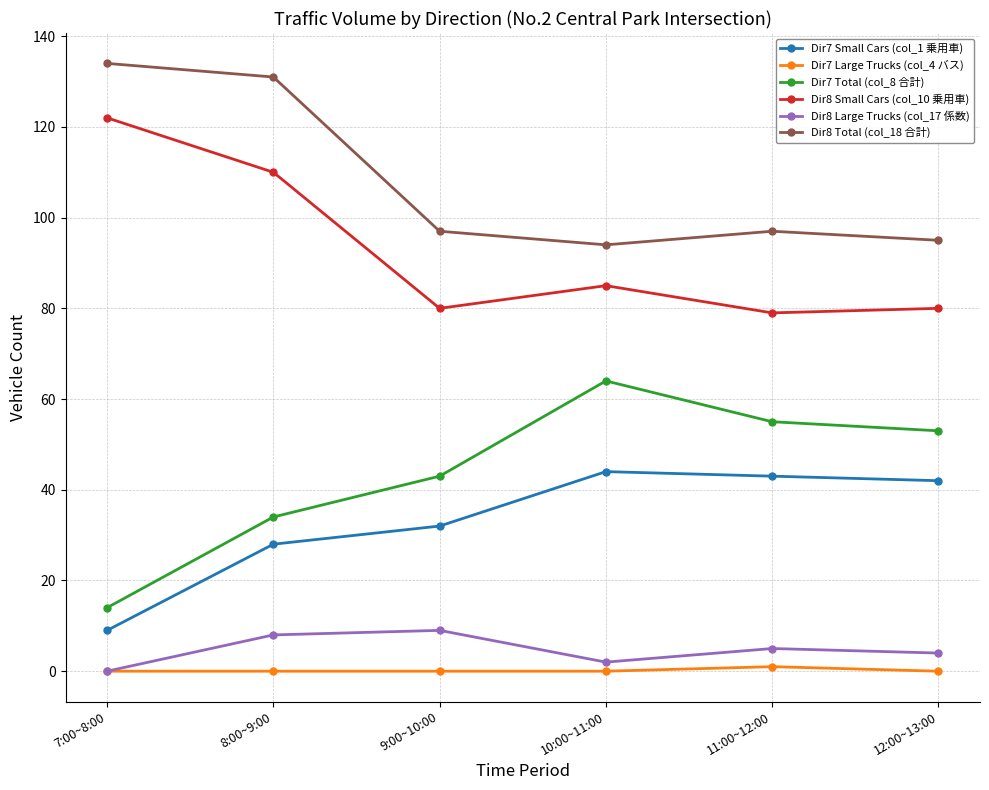

True or false: Dir7 Total (col_8 合計) and Dir8 Total (col_18 合計) cross at least once.

False